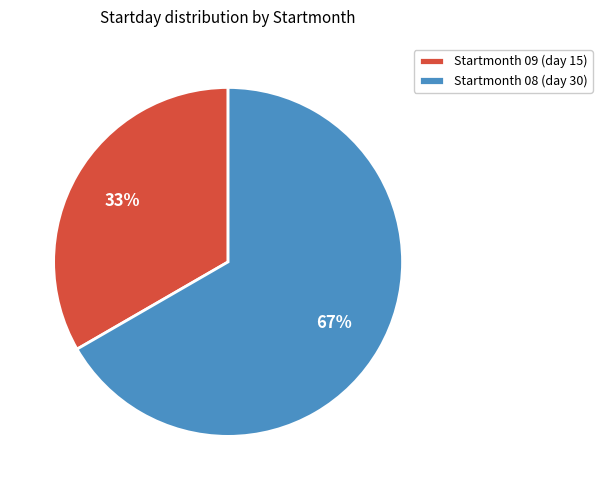

Combined, do Startmonth 09 (day 15) and Startmonth 08 (day 30) account for over 50%?

Yes